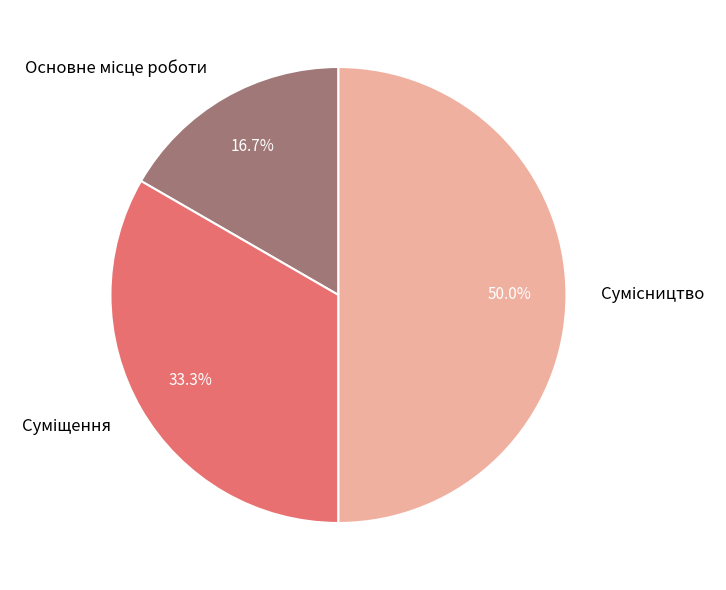

True or false: Сумісництво accounts for 37% of the total.

False